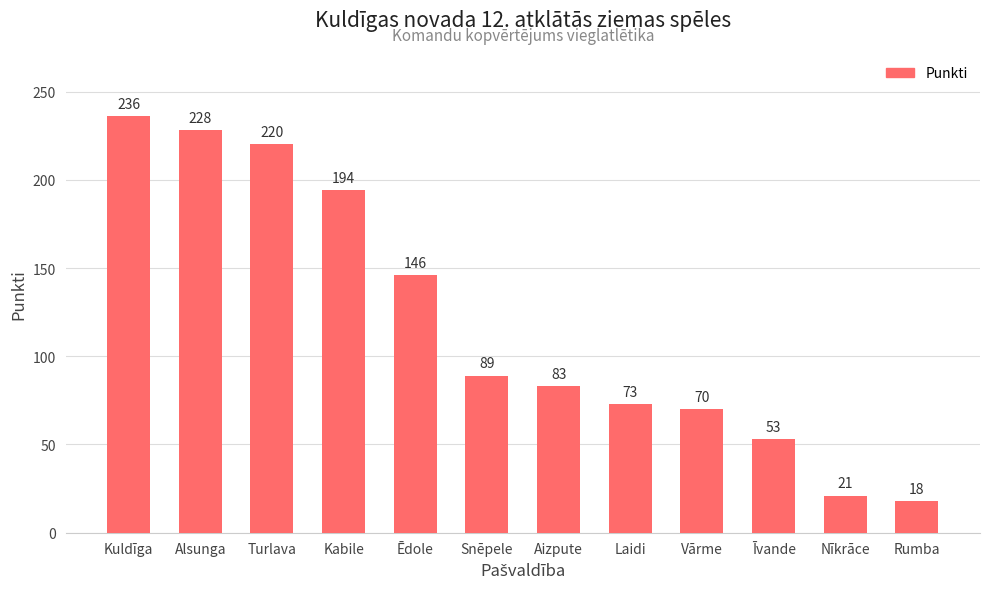

Reading left to right, transcribe all the data shown in this chart.

Kuldīga=236	Alsunga=228	Turlava=220	Kabile=194	Ēdole=146	Snēpele=89	Aizpute=83	Laidi=73	Vārme=70	Īvande=53	Nīkrāce=21	Rumba=18